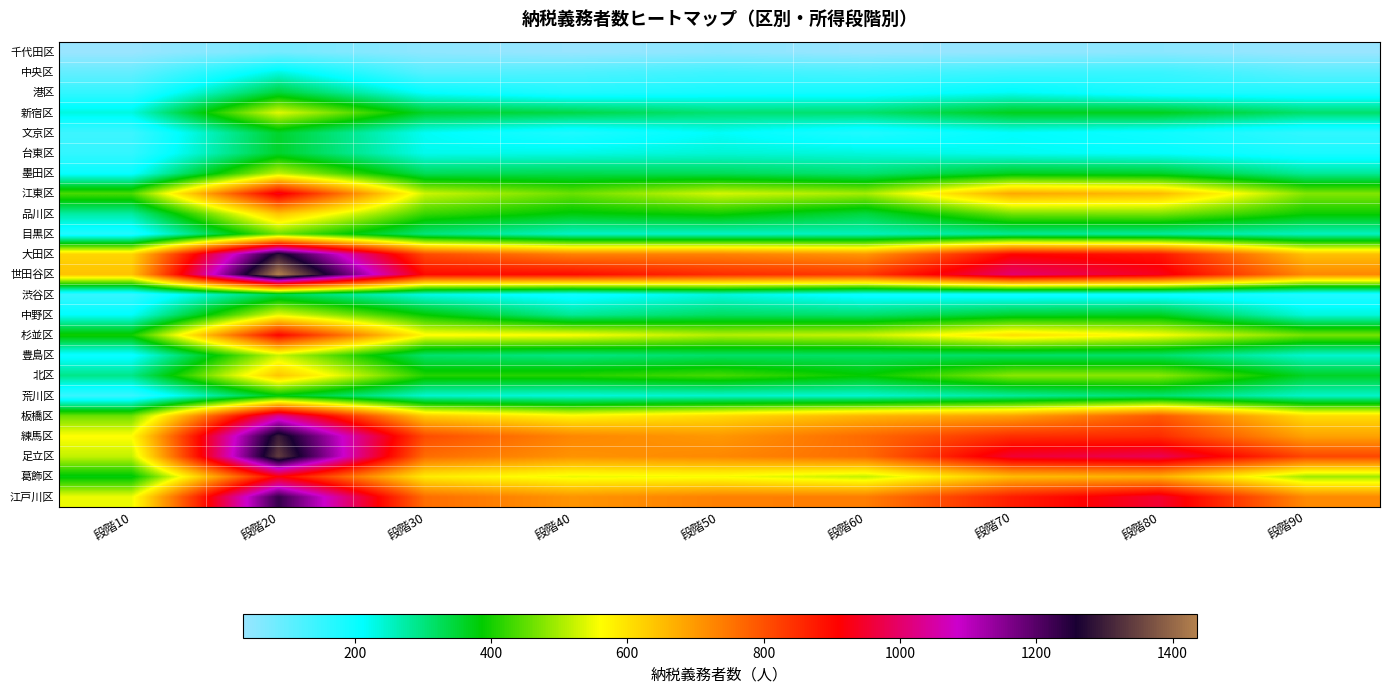

Which label corresponds to the smallest value in the chart?

段階10